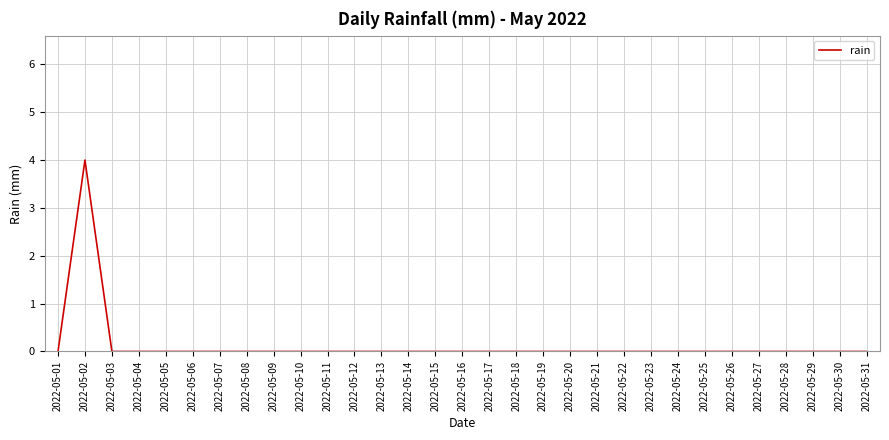

Which label corresponds to the largest value in the chart?

2022-05-02